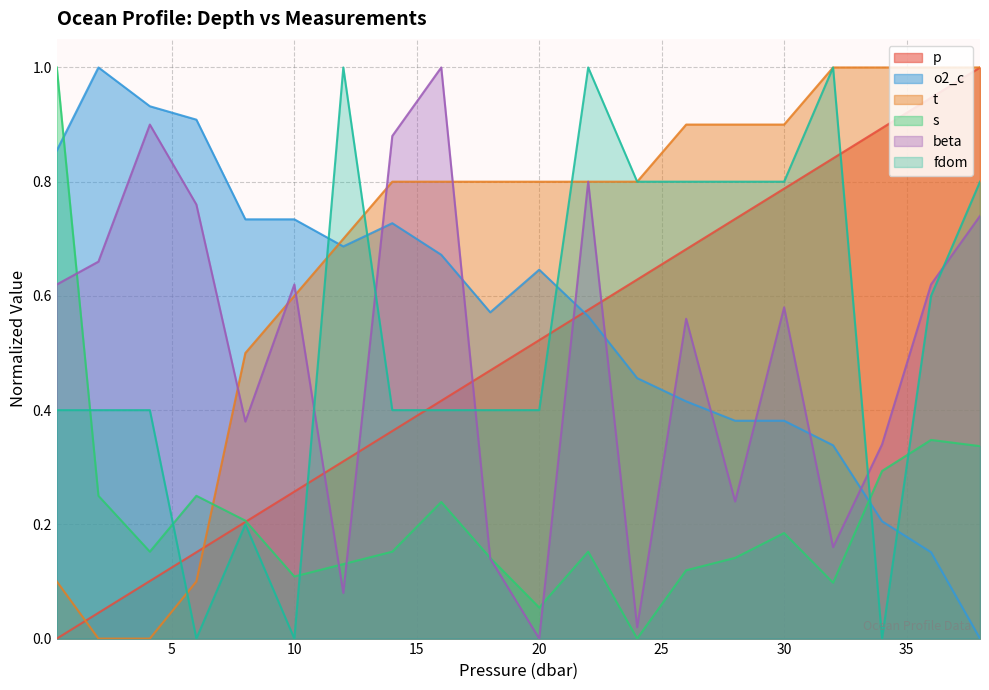

Which series changed the most between 30.0 and 34.0?

fdom